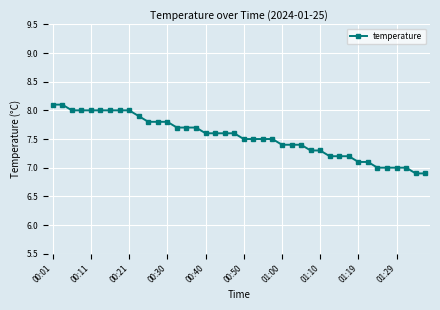

What is the sum of all values?

301.4